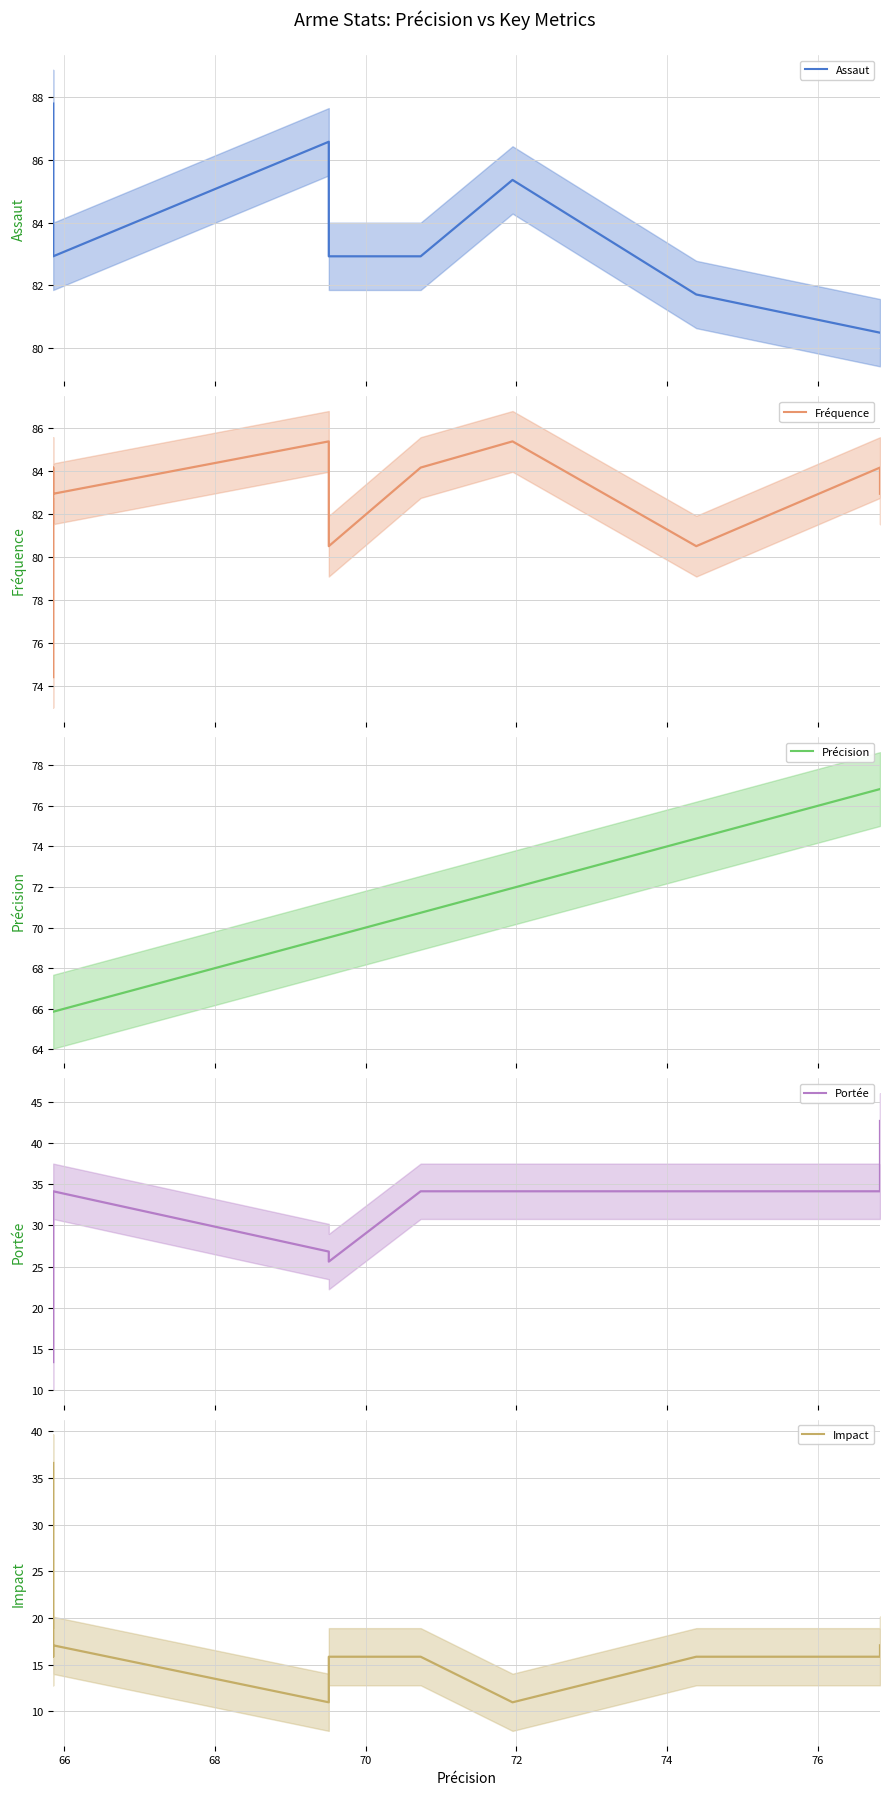

List the series in order of their peak value, highest first.

Assaut, Fréquence, Précision, Portée, Impact